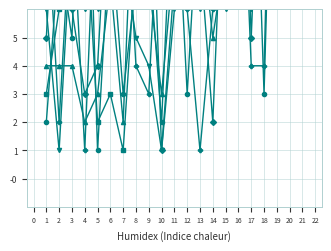

How many values in the C2 series are below 8?

10